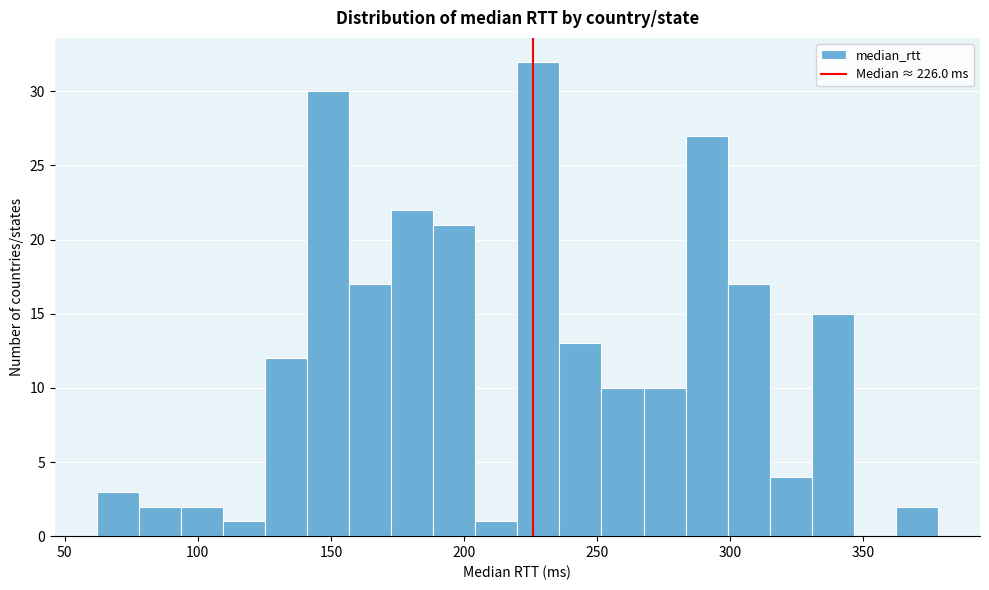

Read against the x-axis, roughly where is the centre of the tallest bar?

230